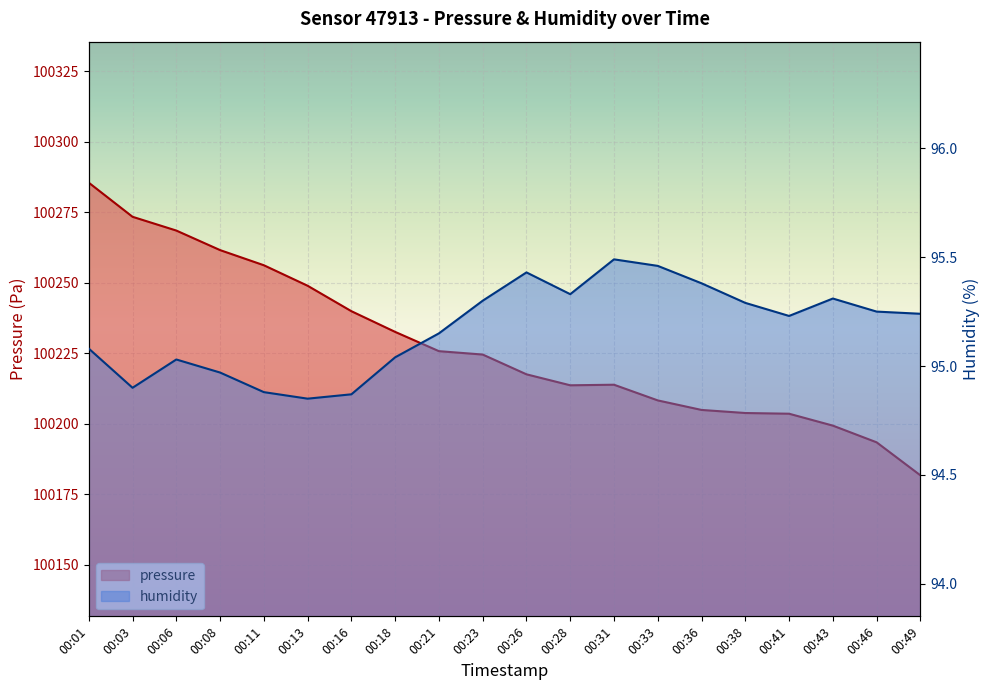

What is the difference between the second highest and minimum values in the humidity series?

0.6